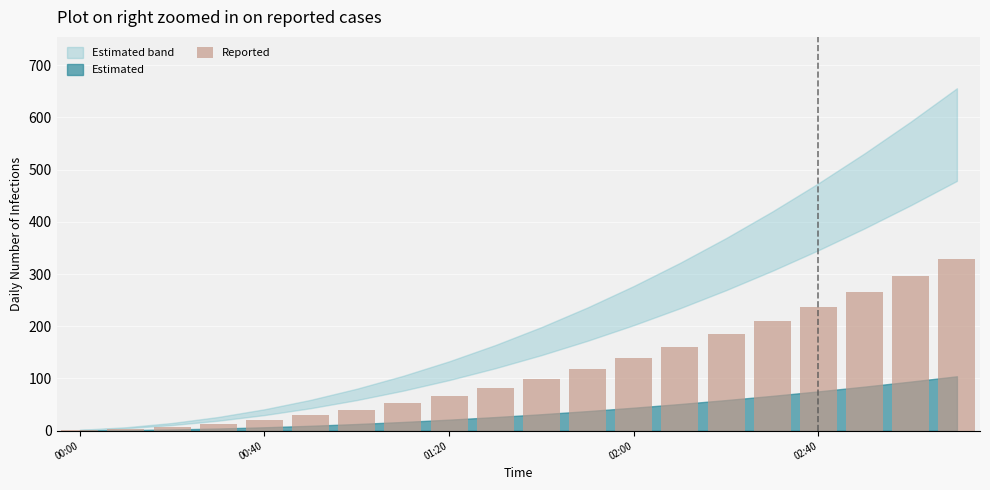

What is the sum of all values?

2358.3